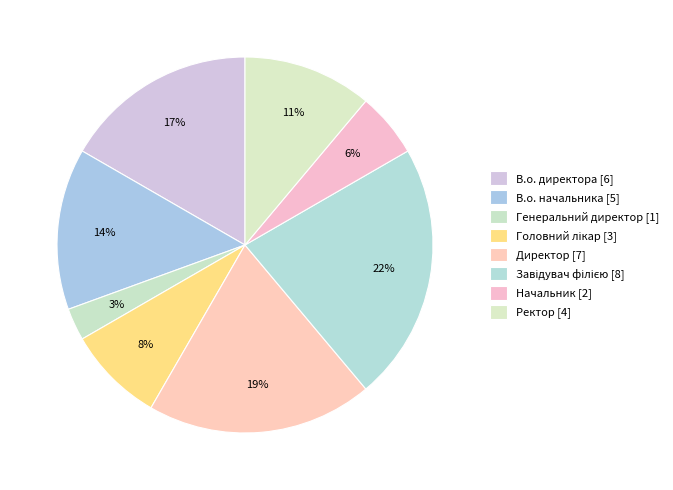

Count the number of slices in the pie.

8